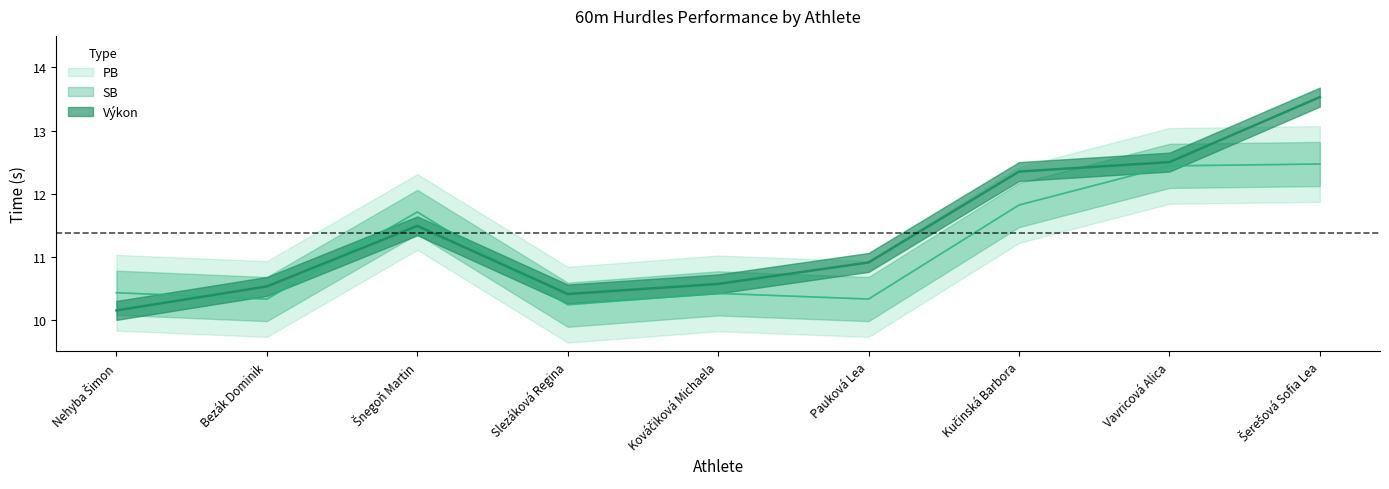

Reading left to right, transcribe all the data shown in this chart.

PB: Nehyba Šimon=10.4	Bezák Dominik=10.3	Šnegoň Martin=11.7	Slezáková Regina=10.2	Kováčiková Michaela=10.4	Pauková Lea=10.3	Kučinská Barbora=11.8	Vavricová Alica=12.4	Šerešová Sofia Lea=12.5
SB: Nehyba Šimon=10.4	Bezák Dominik=10.3	Šnegoň Martin=11.7	Slezáková Regina=10.2	Kováčiková Michaela=10.4	Pauková Lea=10.3	Kučinská Barbora=11.8	Vavricová Alica=12.4	Šerešová Sofia Lea=12.5
Výkon: Nehyba Šimon=10.2	Bezák Dominik=10.5	Šnegoň Martin=11.5	Slezáková Regina=10.4	Kováčiková Michaela=10.6	Pauková Lea=10.9	Kučinská Barbora=12.3	Vavricová Alica=12.5	Šerešová Sofia Lea=13.5